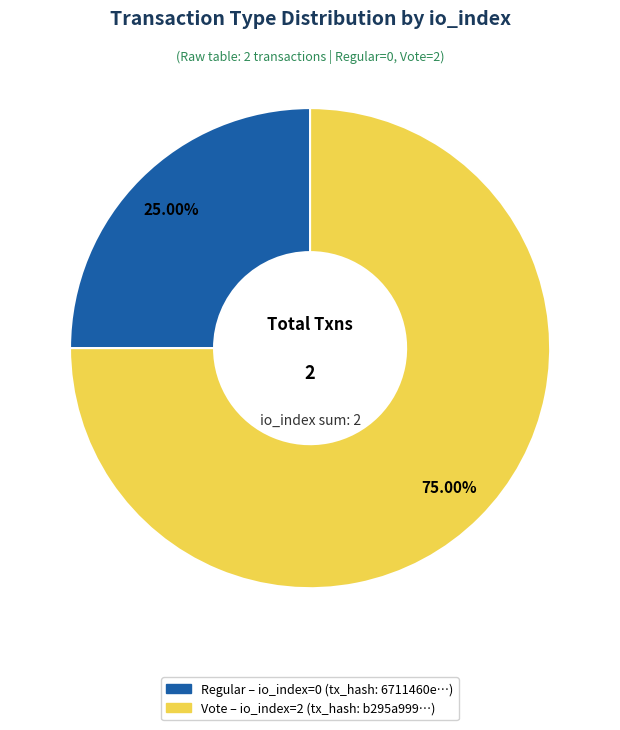

To the nearest percent, what is the average slice percentage?

50%